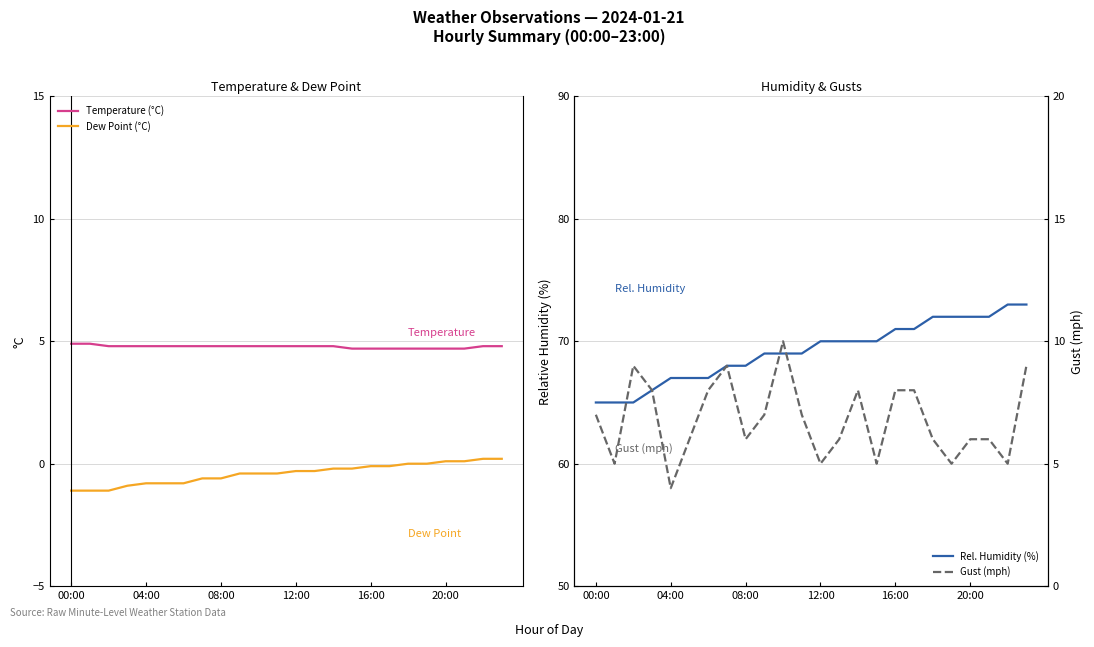

What is the difference between the maximum and second lowest values in the Gust (mph) series?

5.0